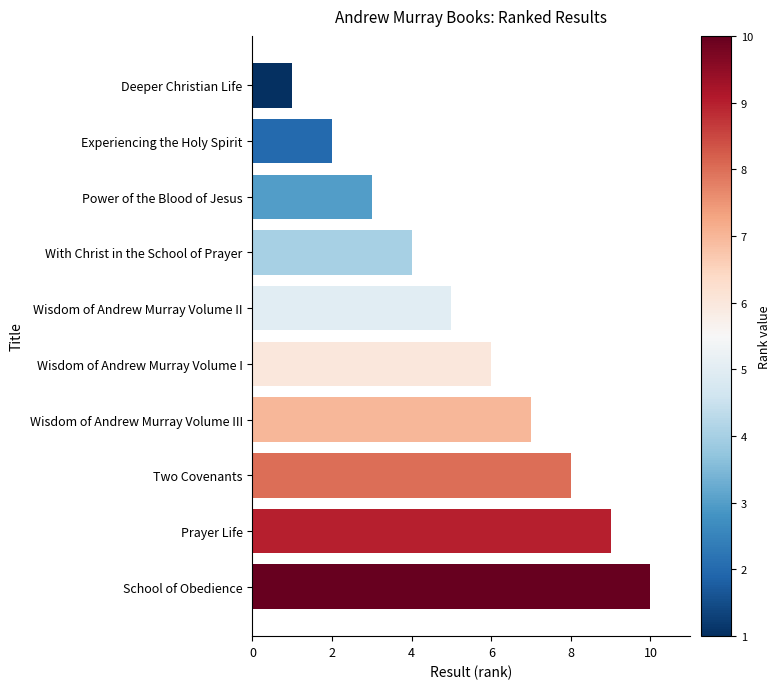

List the labels in order of value, smallest first.

Deeper Christian Life, Experiencing the Holy Spirit, Power of the Blood of Jesus, With Christ in the School of Prayer, Wisdom of Andrew Murray Volume II, Wisdom of Andrew Murray Volume I, Wisdom of Andrew Murray Volume III, Two Covenants, Prayer Life, School of Obedience